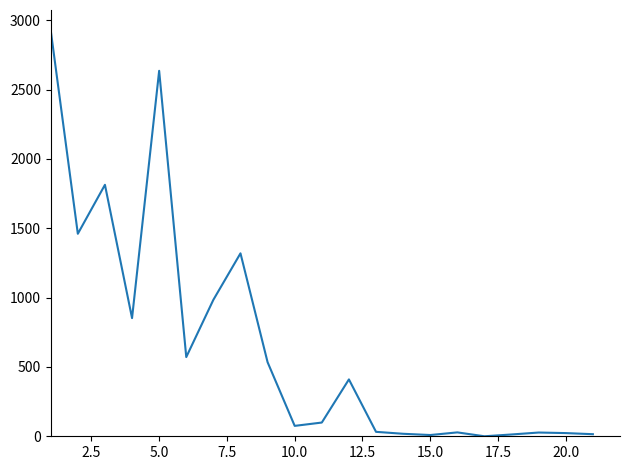

What is the sum of all values?

13844